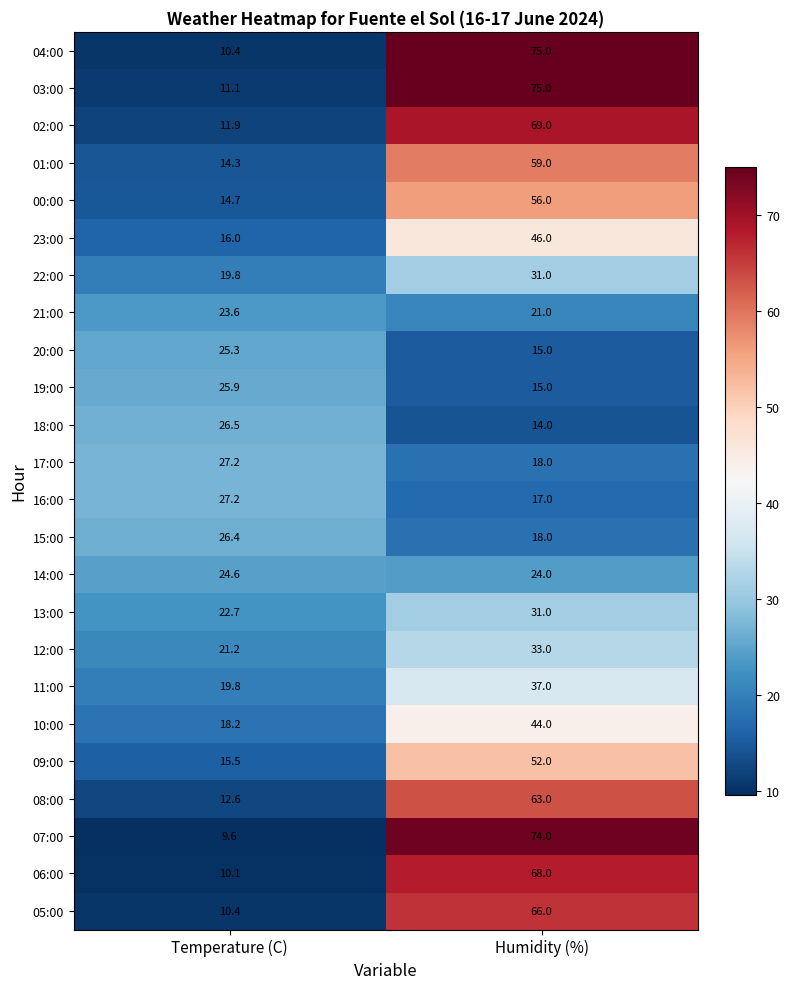

What is the sum of the 07:00 values at Temperature (C) and Humidity (%)?

83.6